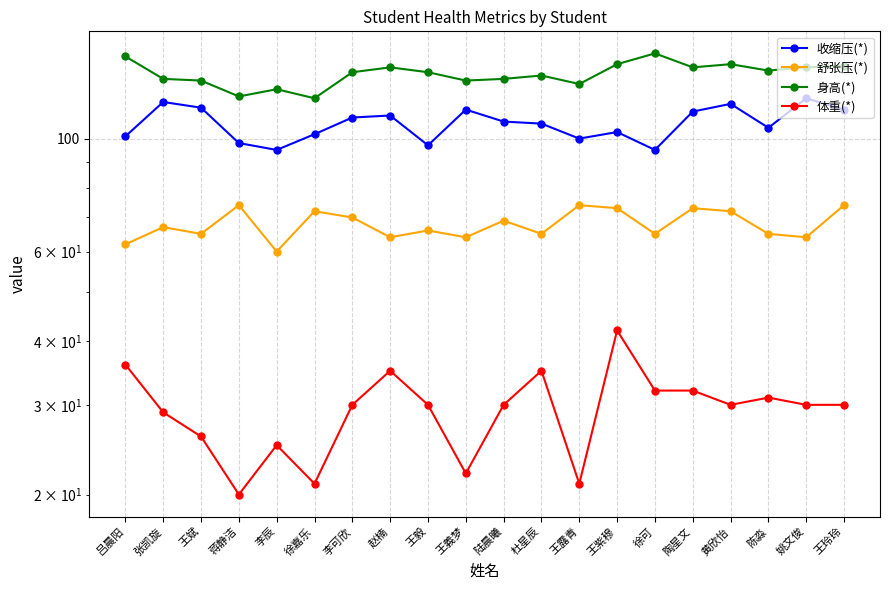

What is the approximate value of 收缩压(*) at 姚文俊, to the nearest 10?

120